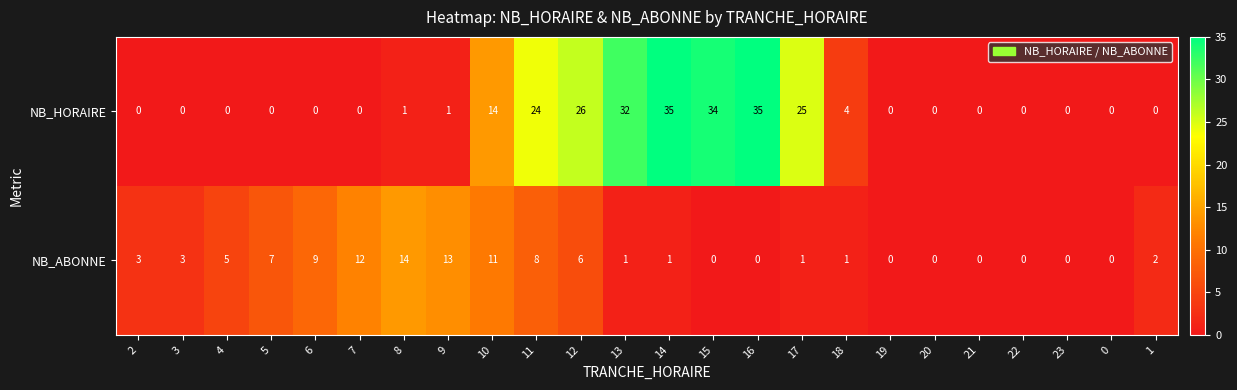

What is the difference between the highest and lowest values at 9?

12